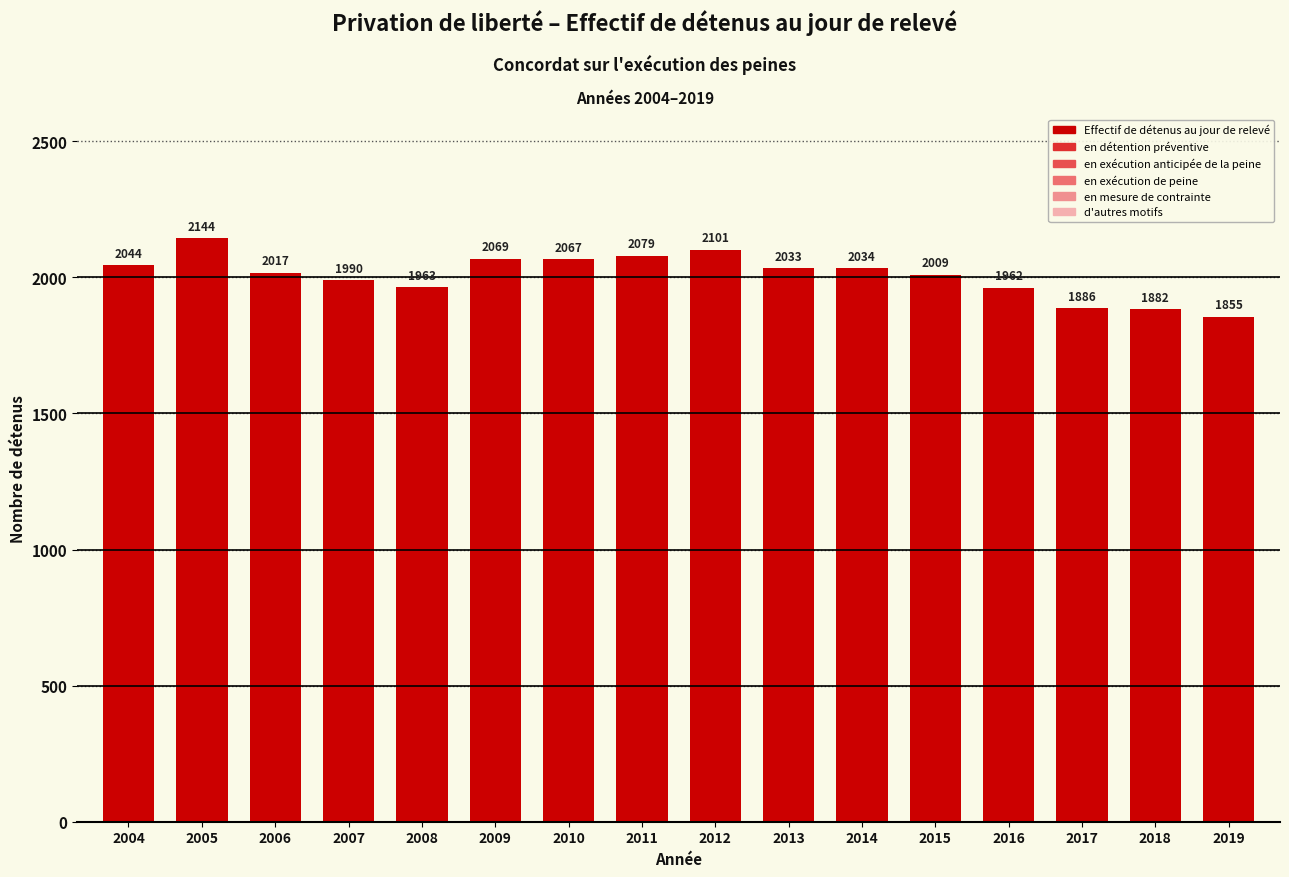

List the labels in order of value, largest first.

2005, 2012, 2011, 2009, 2010, 2004, 2014, 2013, 2006, 2015, 2007, 2008, 2016, 2017, 2018, 2019